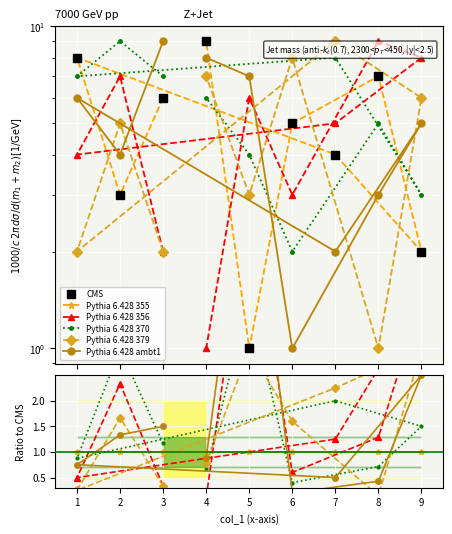

Between 9 and 5, which is larger?

9